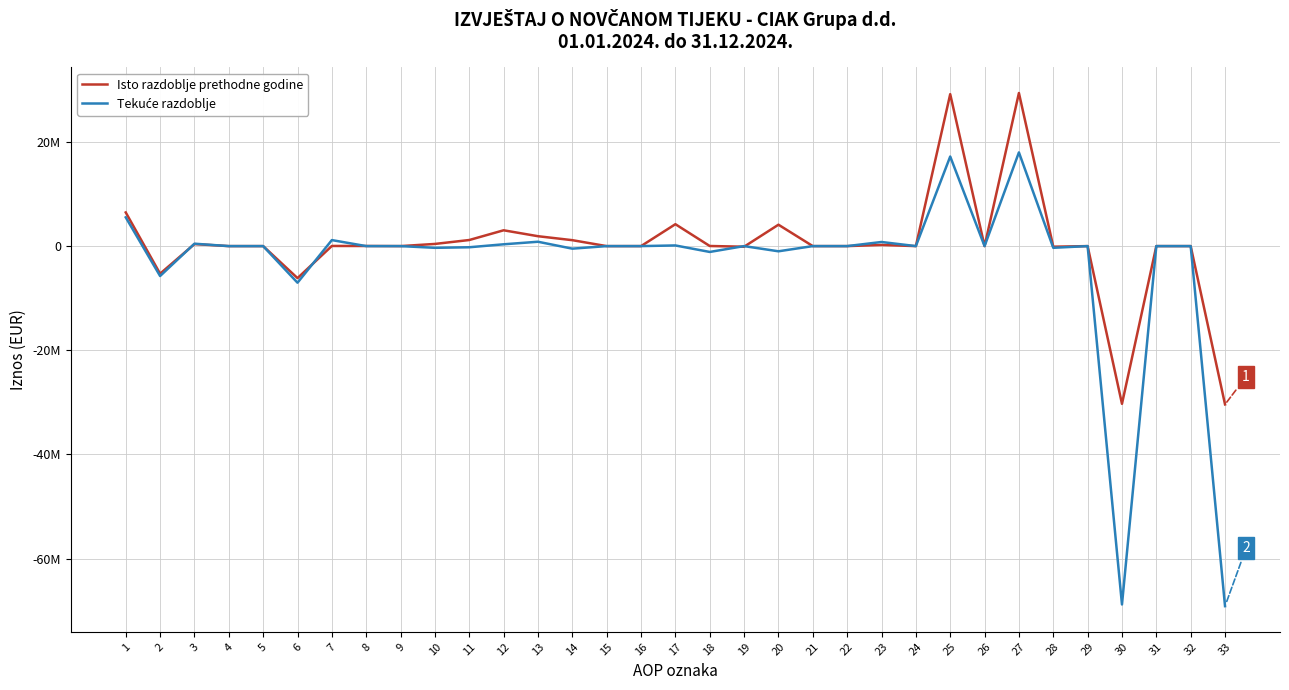

Rank the categories by Tekuće razdoblje value from highest to lowest.

27, 25, 1, 7, 13, 23, 3, 12, 17, 8, 4, 5, 9, 15, 16, 19, 21, 22, 24, 26, 29, 31, 32, 11, 28, 10, 14, 20, 18, 2, 6, 30, 33